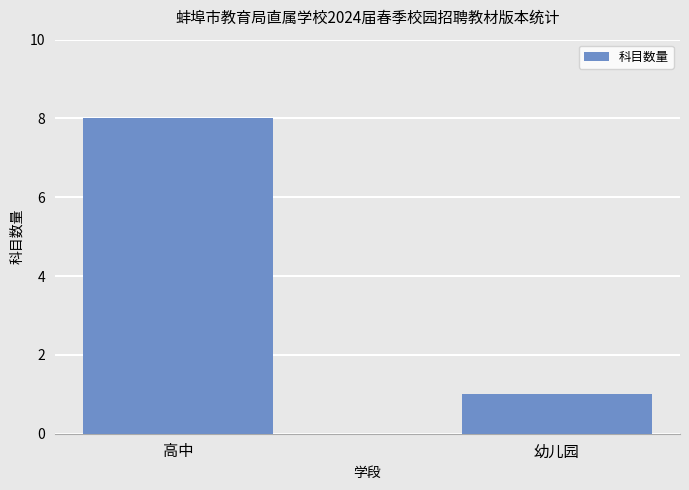

The chart shows a value of 1 at 幼儿园. True or false?

True